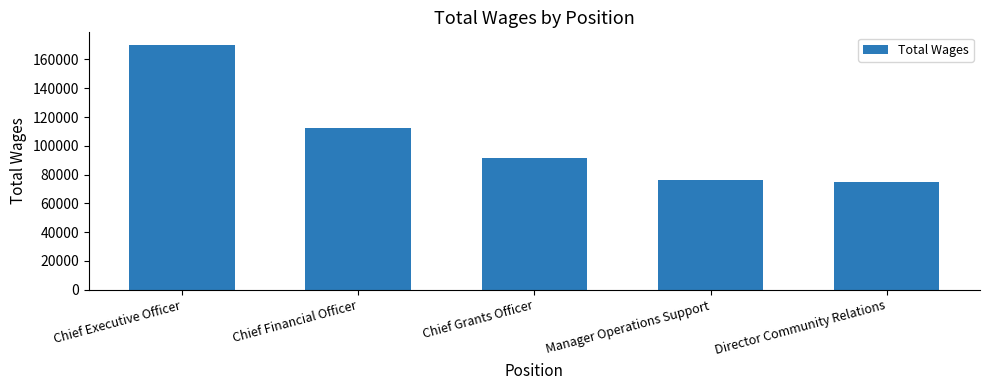

What is the label of the 5th bar from the right?

Chief Executive Officer